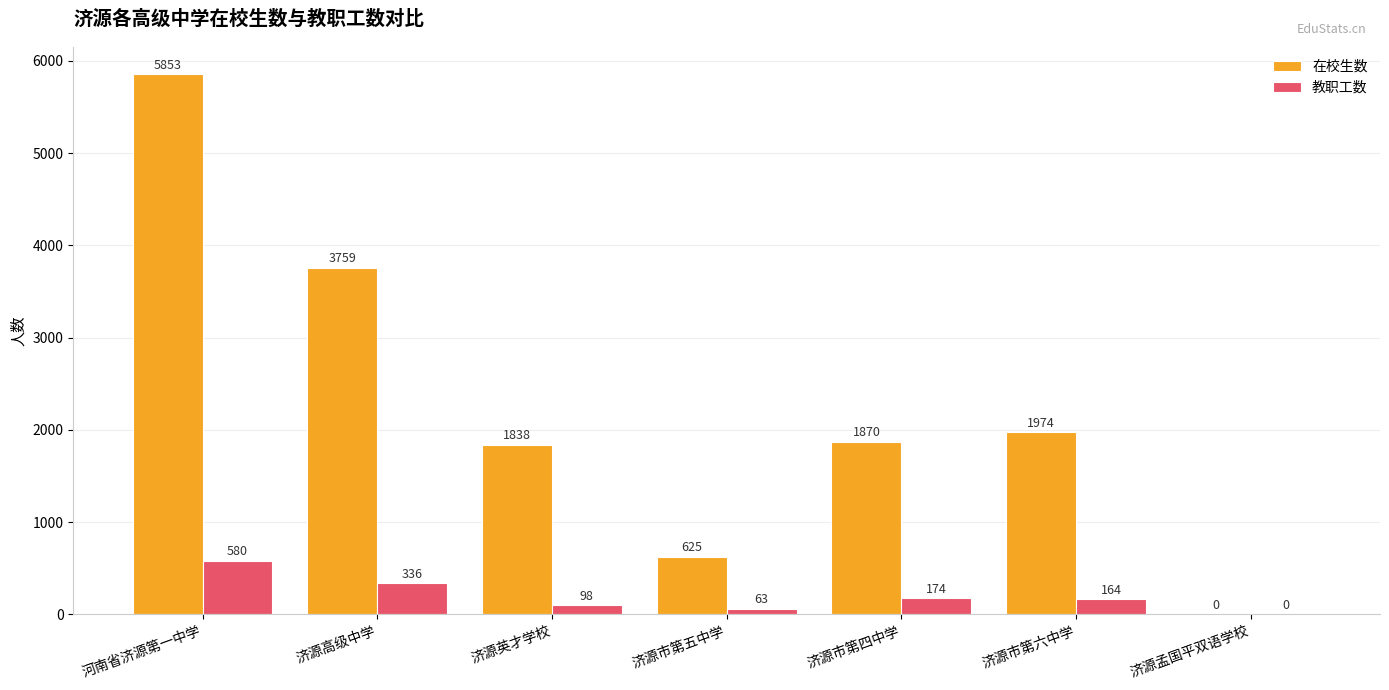

Is it true that 在校生数 equals 10112 at 河南省济源第一中学?

False